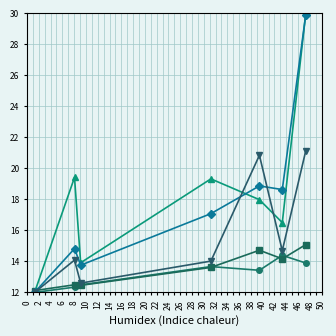

What is the smallest value displayed?

12.0